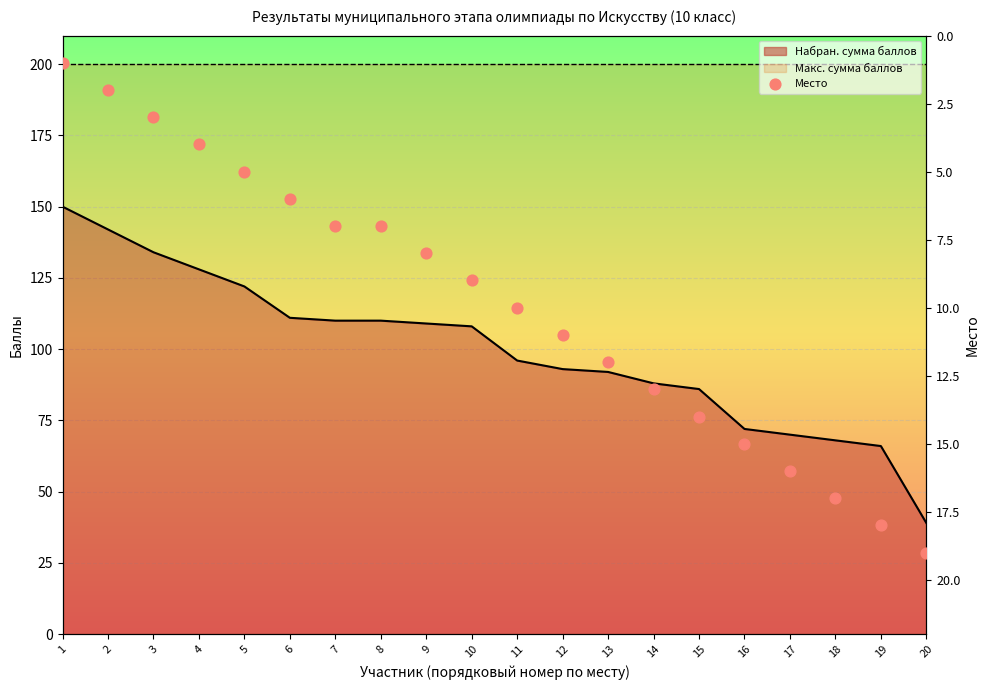

Between 6 and 18, which is larger?

18